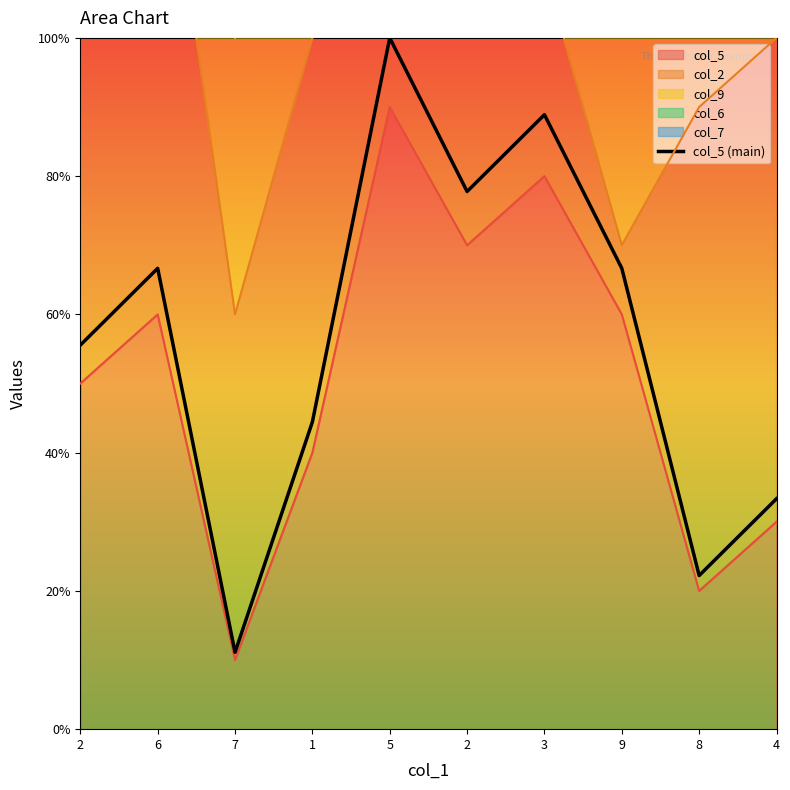

Rank the categories by value from lowest to highest.

7, 8, 4, 1, 2, 6, 9, 2, 3, 5